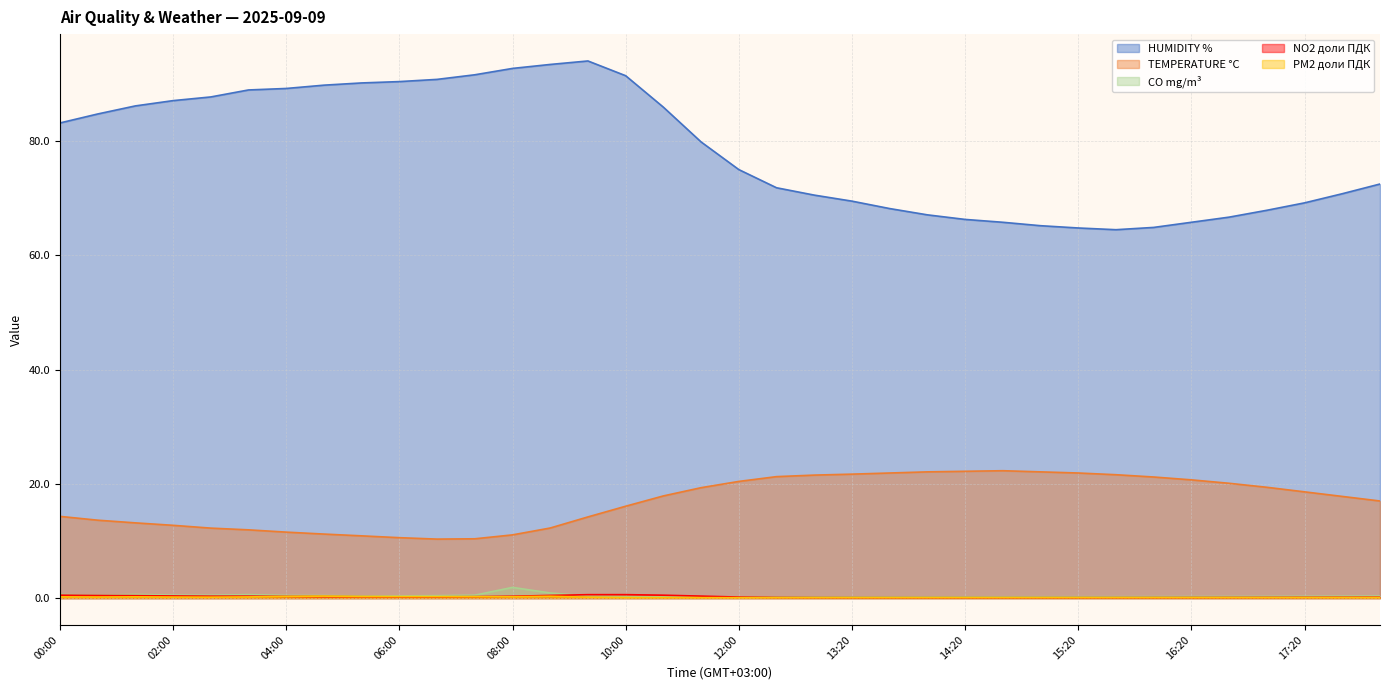

Which category has the lowest value in the NO2 доли ПДК series?

14:40